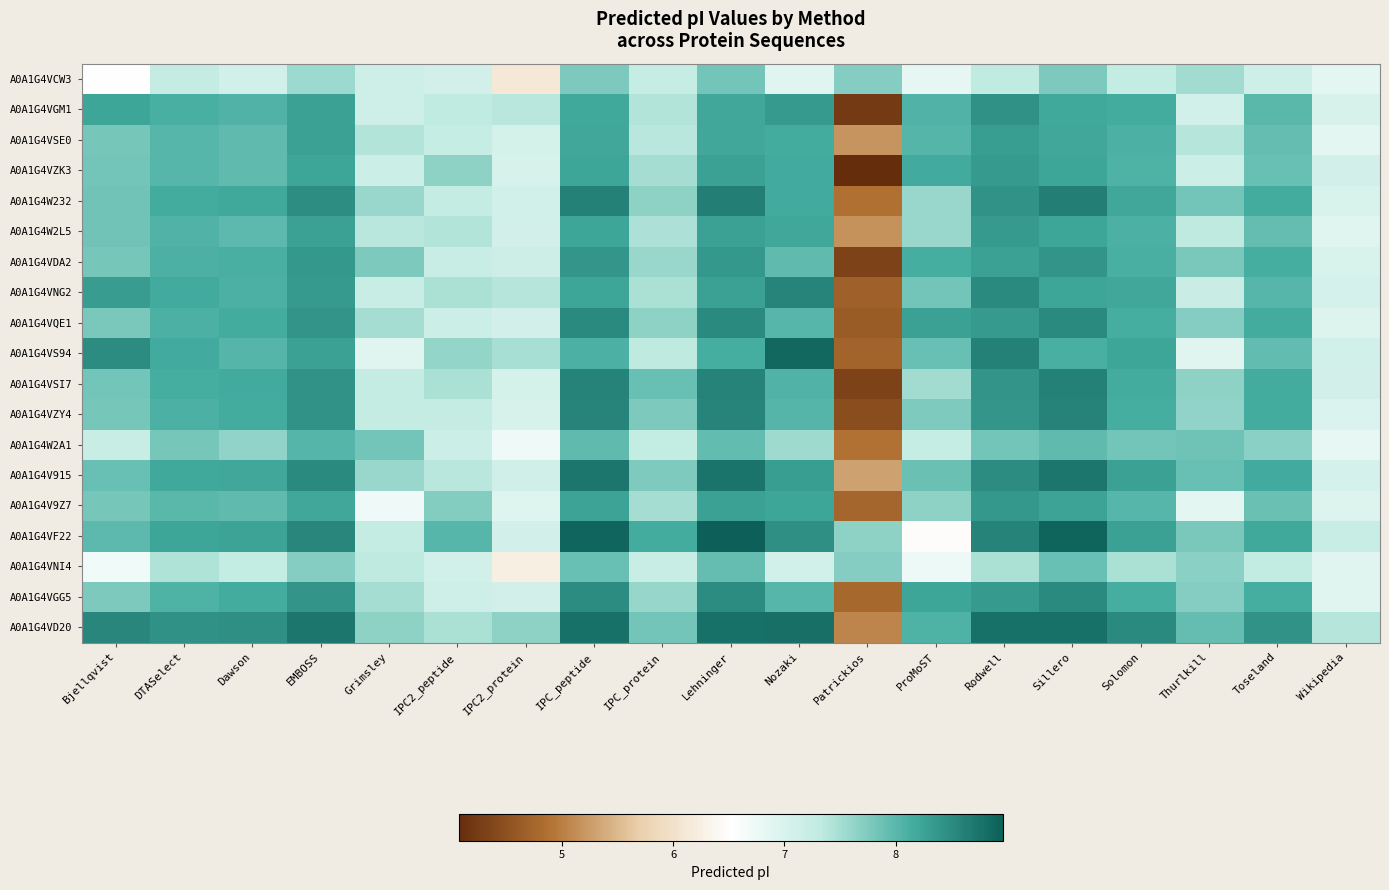

At how many categories does at least one series exceed 6?

19